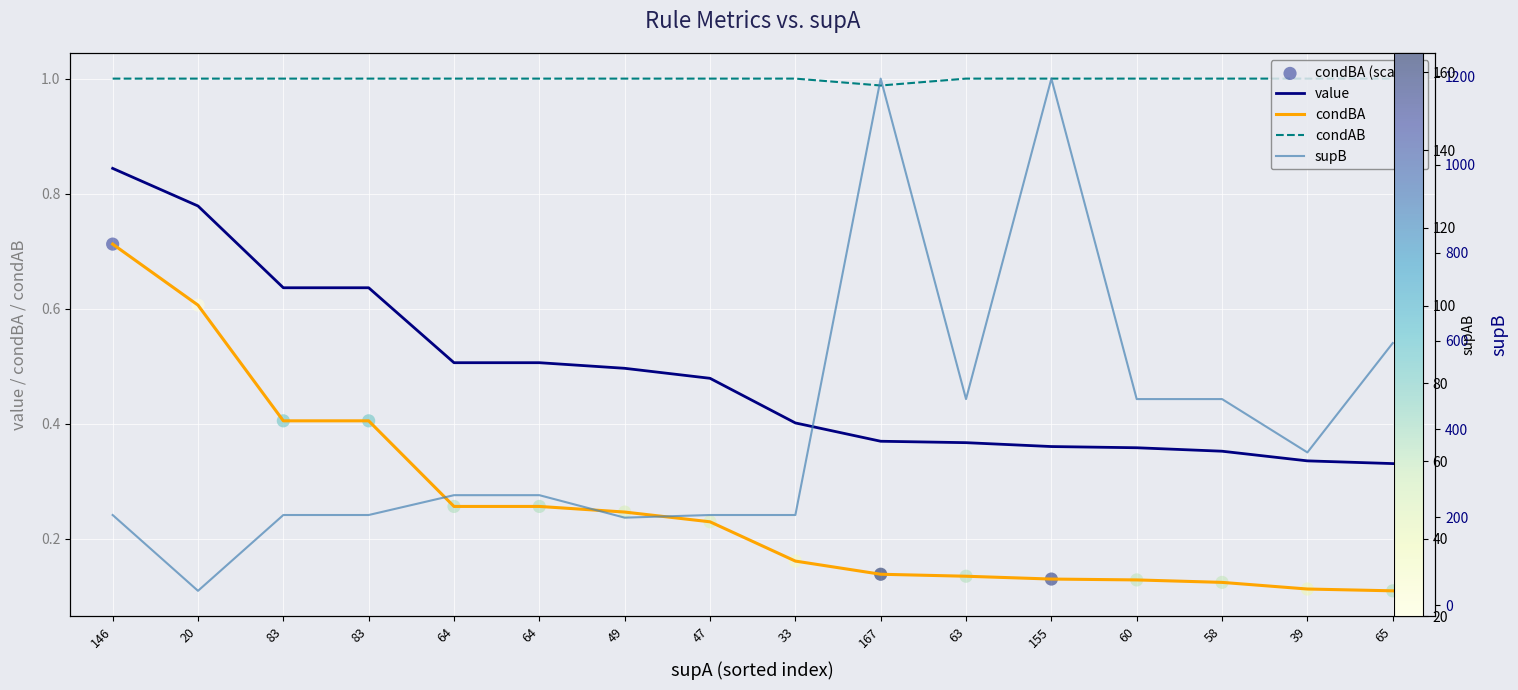

At which category is the sum across all series the highest?

167